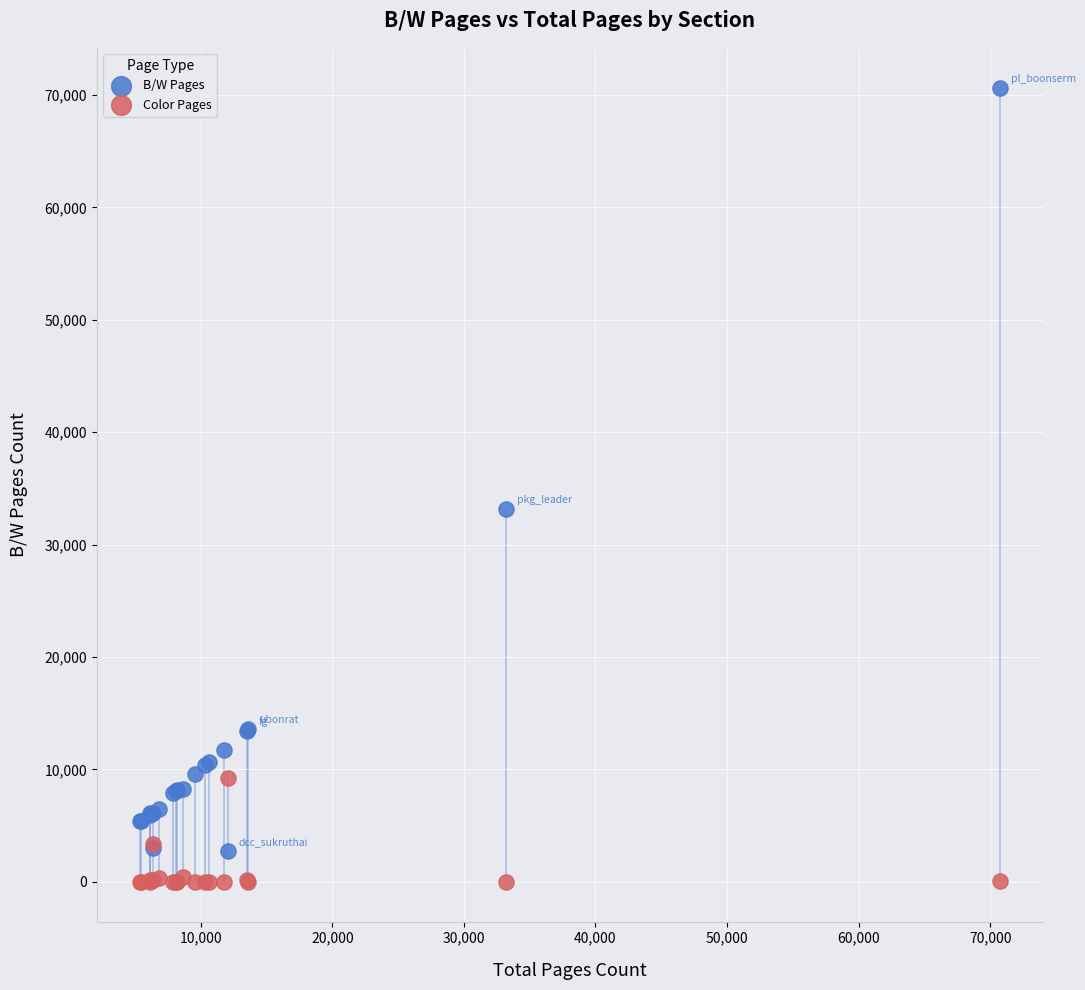

In the B/W Pages series, what Y value is closest to 36715?

33186